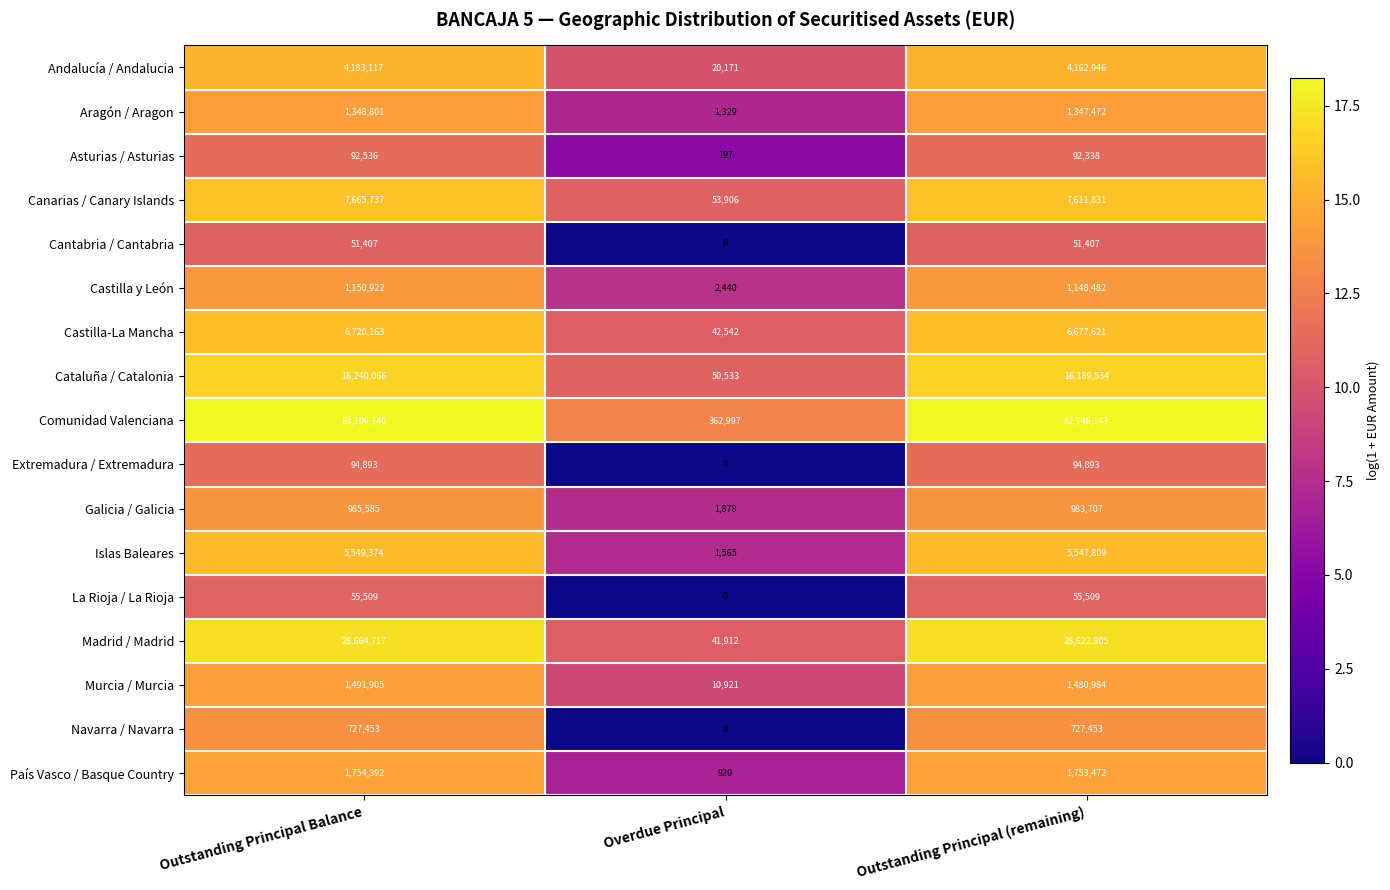

Which label corresponds to the smallest value in the chart?

Overdue Principal